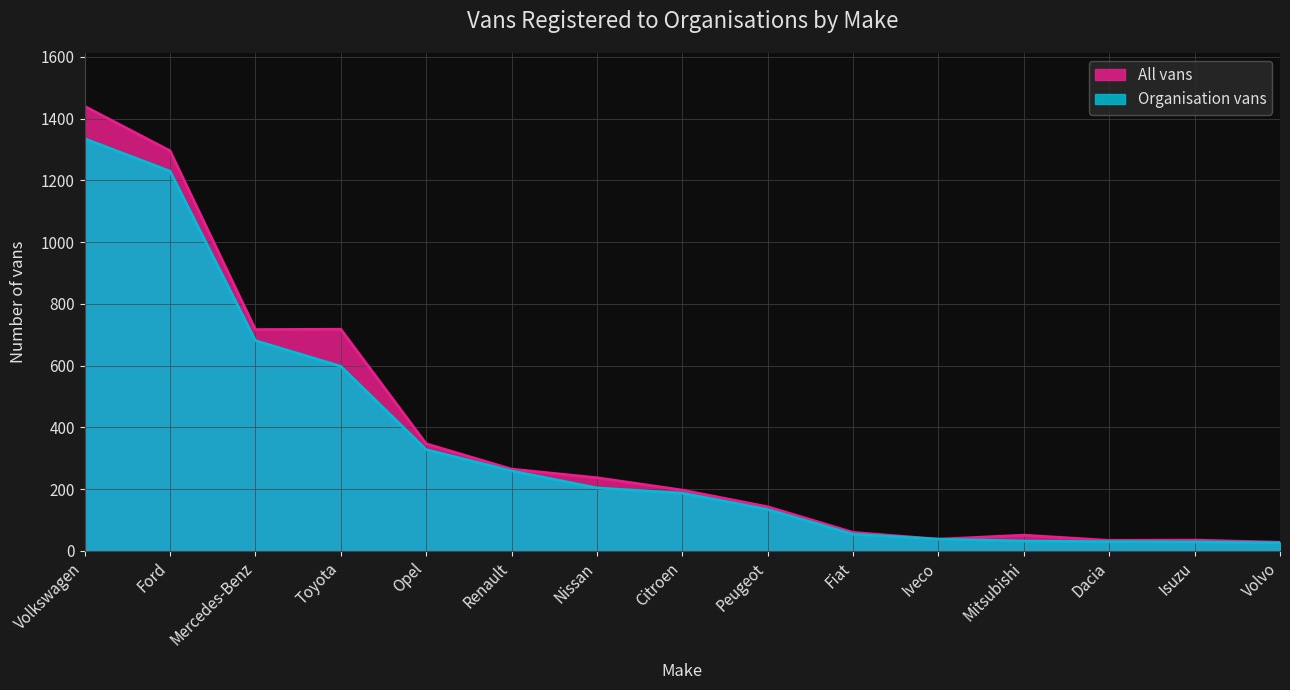

What is the maximum value for Organisation vans?

1335